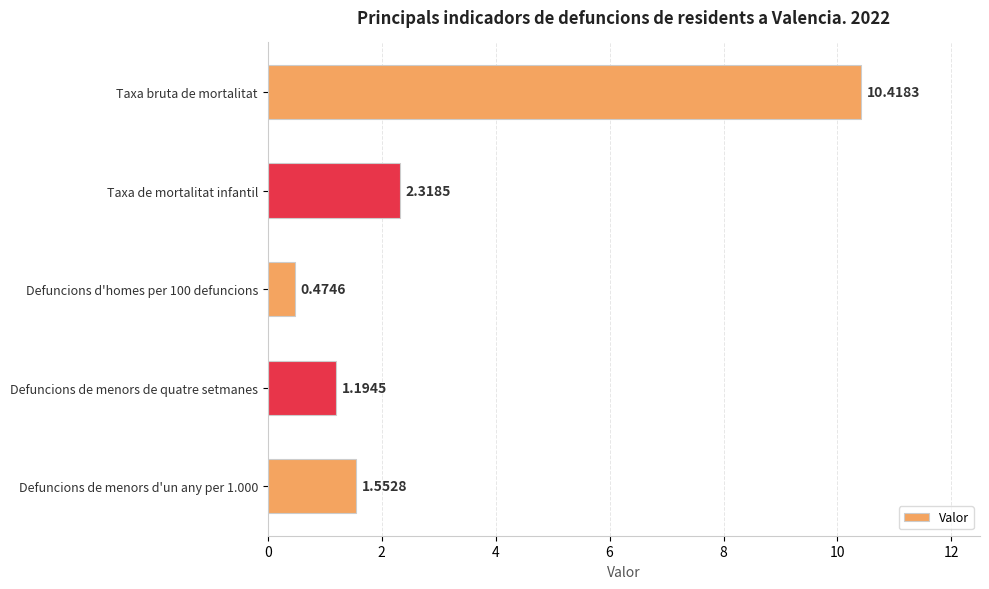

Rank the categories by value from lowest to highest.

Defuncions d'homes per 100 defuncions, Defuncions de menors de quatre setmanes, Defuncions de menors d'un any per 1.000, Taxa de mortalitat infantil, Taxa bruta de mortalitat